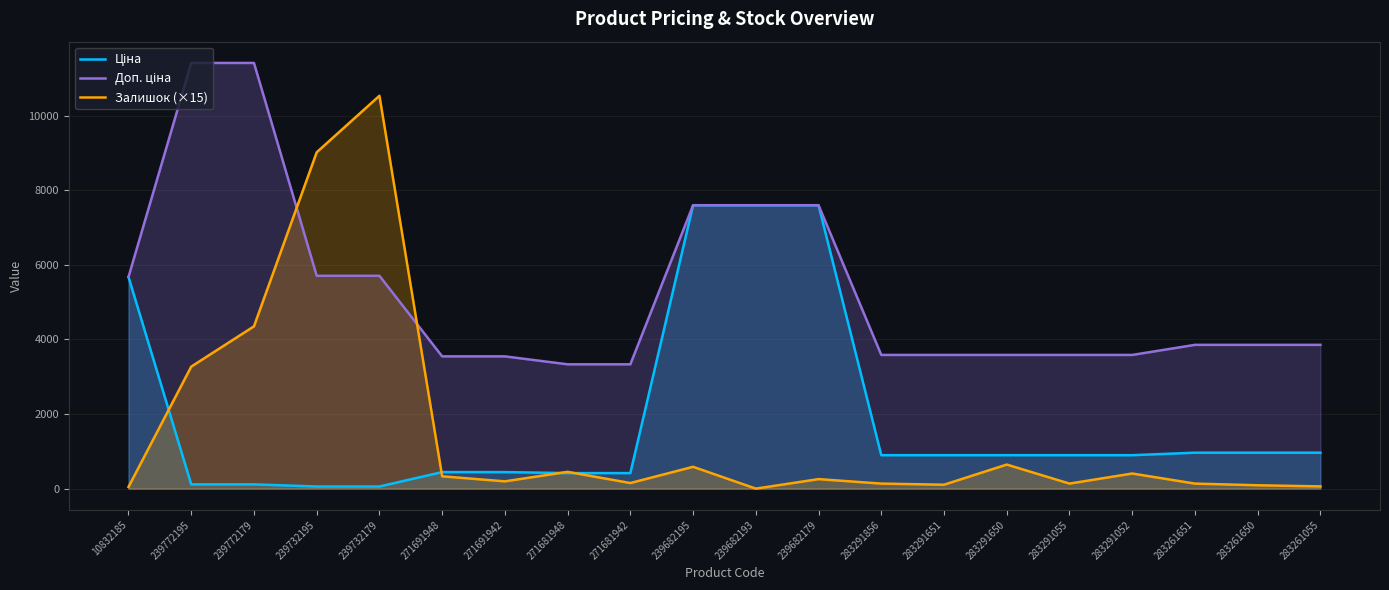

True or false: Ціна has more than 2 points higher than both neighbors.

False